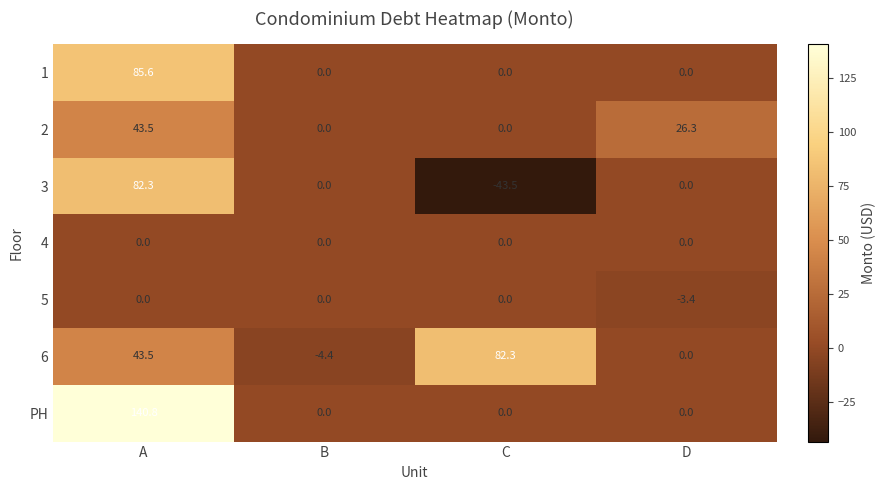

Reading left to right, what are all the values shown in this chart?

1: A=85.6	B=0.0	C=0.0	D=0.0
2: A=43.5	B=0.0	C=0.0	D=26.3
3: A=82.3	B=0.0	C=-43.5	D=0.0
4: A=0.0	B=0.0	C=0.0	D=0.0
5: A=0.0	B=0.0	C=0.0	D=-3.4
6: A=43.5	B=-4.4	C=82.3	D=0.0
PH: A=140.8	B=0.0	C=0.0	D=0.0